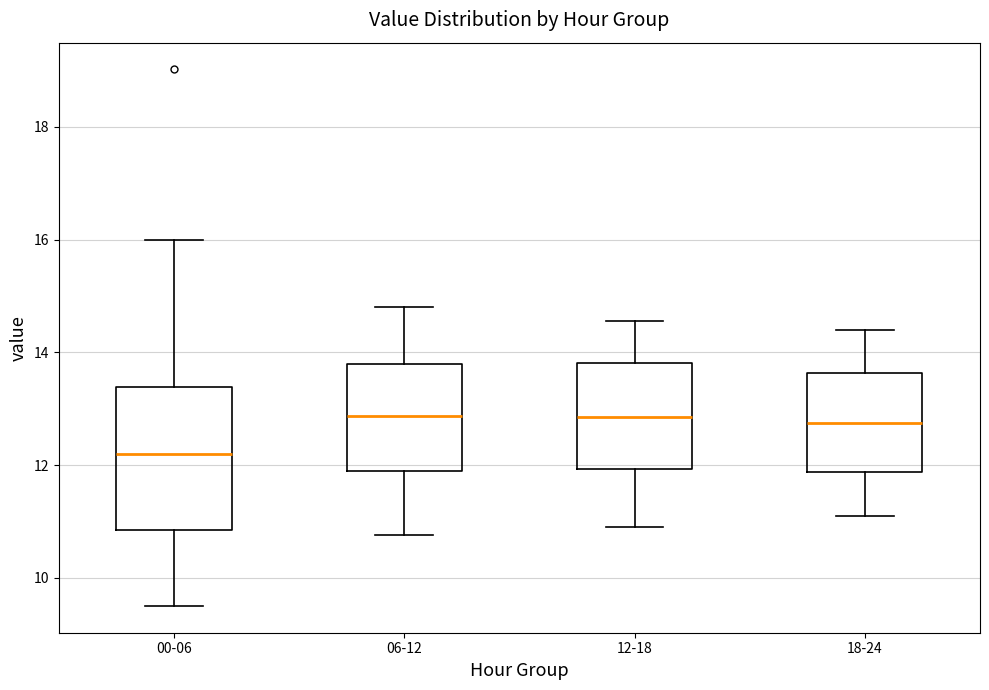

Reading left to right, read every box against the y-axis: the position of its median line, the range the box covers, and the ends of its whiskers. The values are not printed on the chart, so give them approximately, as read against the axis.

00-06: median 12.2, box 10.8 to 13.4, whiskers 9.6 to 16.0
06-12: median 12.8, box 11.8 to 13.8, whiskers 10.8 to 14.8
12-18: median 12.8, box 12.0 to 13.8, whiskers 11.0 to 14.6
18-24: median 12.8, box 11.8 to 13.6, whiskers 11.2 to 14.4